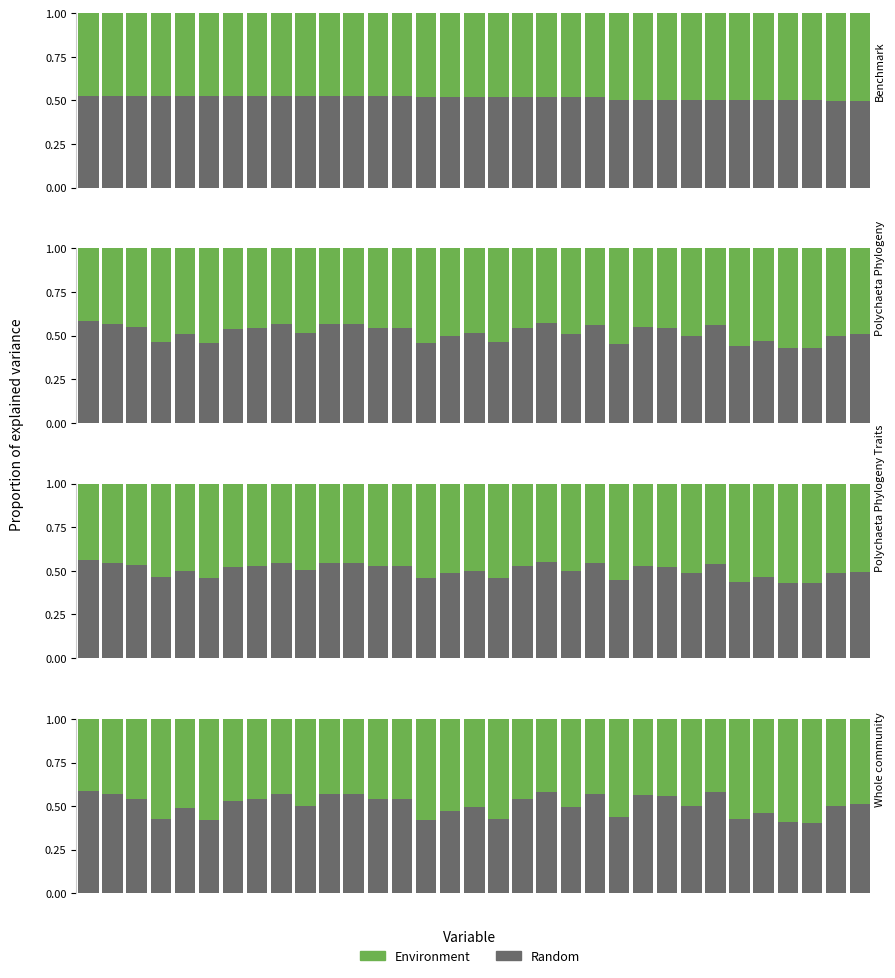

What is the minimum value for Random?

0.4